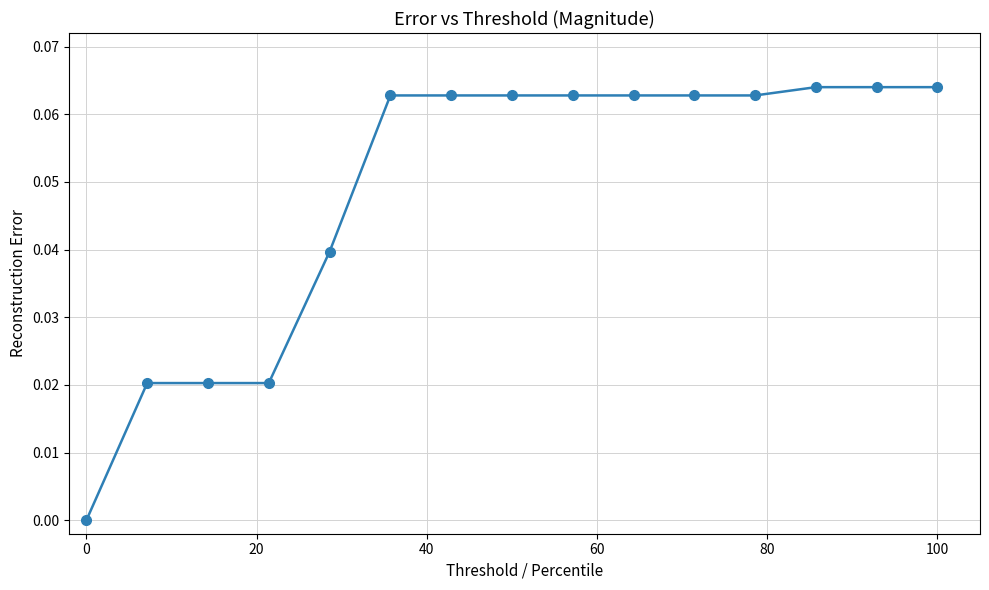

What is the sum of all values?

0.7